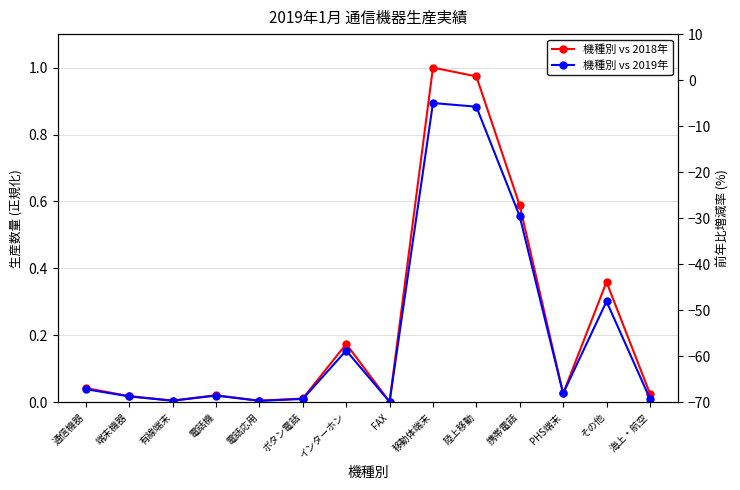

True or false: 機種別 vs 2019年 has more than 1 interior local peaks.

True